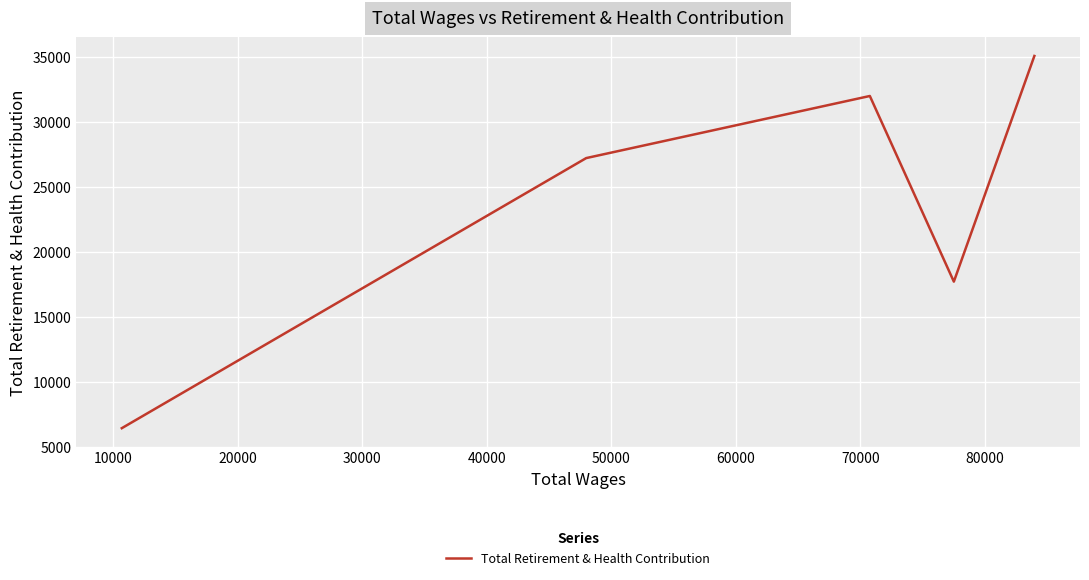

How many values exceed 27210?

2